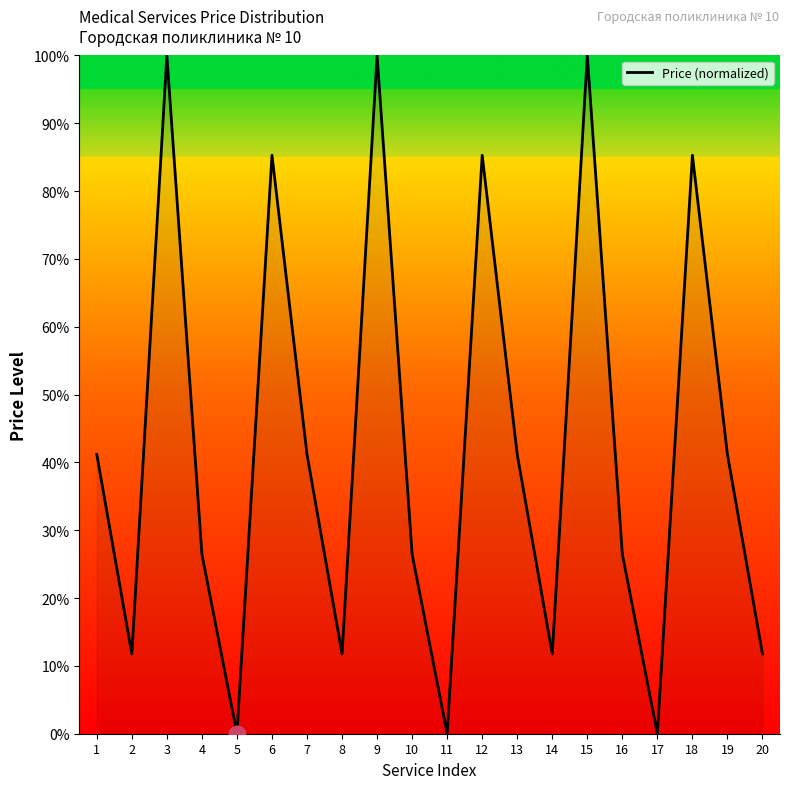

Reading left to right, extract all data points from this chart.

1=41.2	2=11.8	3=100.0	4=26.5	5=0.0	6=85.3	7=41.2	8=11.8	9=100.0	10=26.5	11=0.0	12=85.3	13=41.2	14=11.8	15=100.0	16=26.5	17=0.0	18=85.3	19=41.2	20=11.8